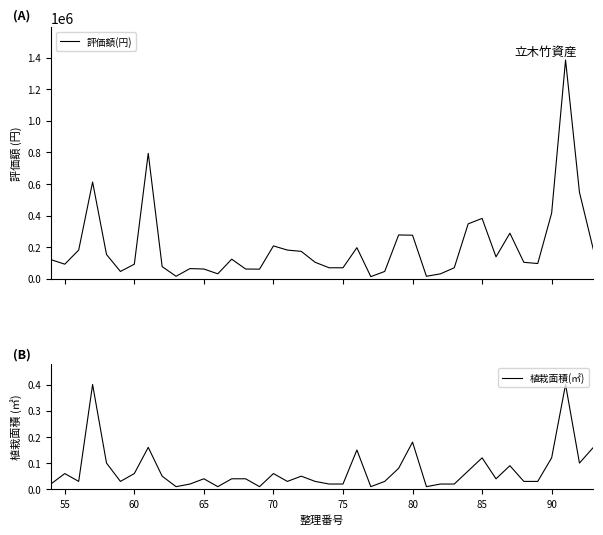

How many lines are shown in the chart?

2